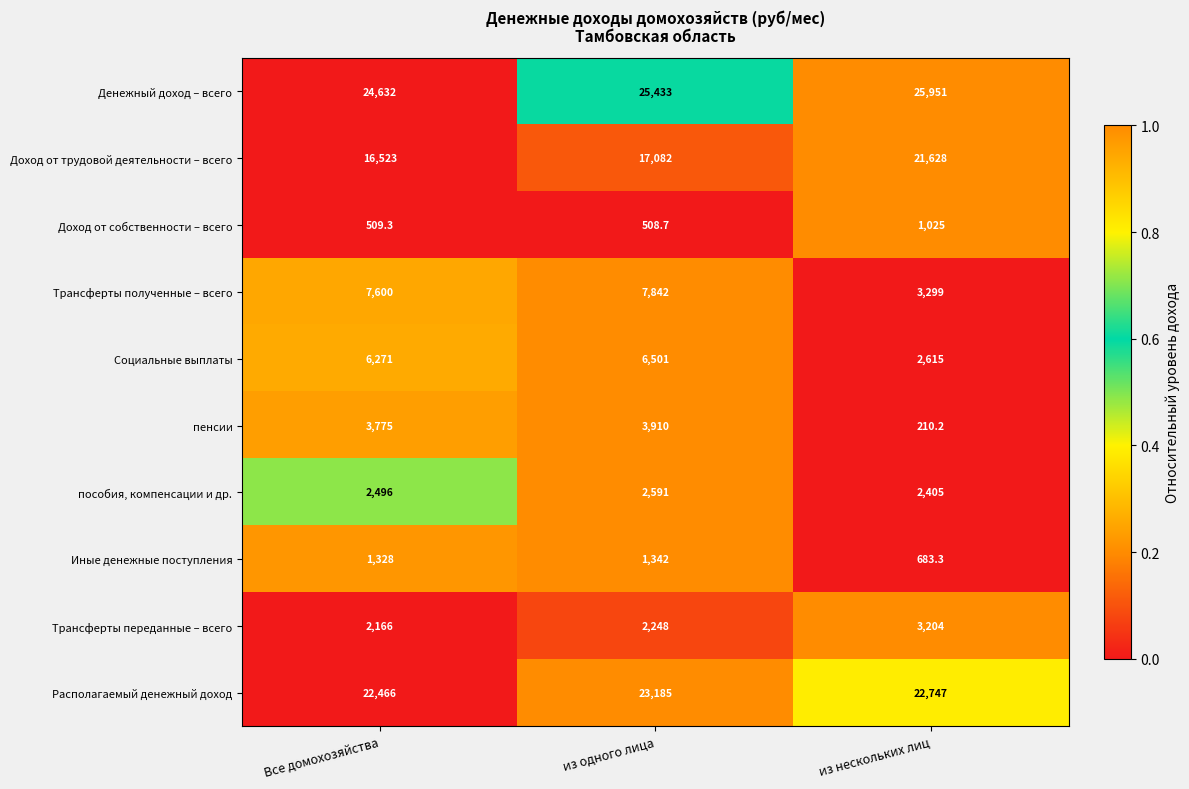

What is the difference between the maximum and minimum values in the Располагаемый денежный доход series?

719.0